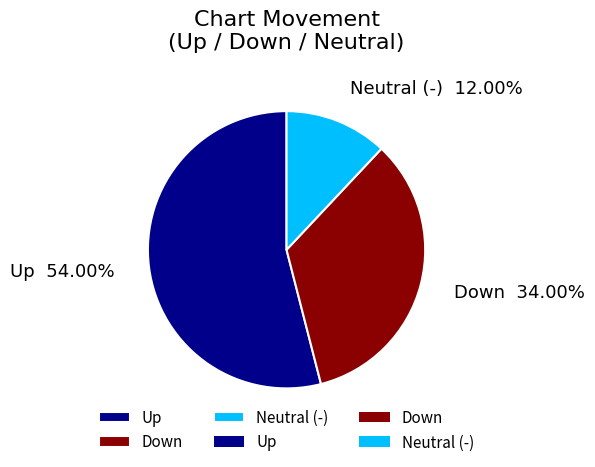

Is the sum of Down and Neutral (-) greater than half?

No